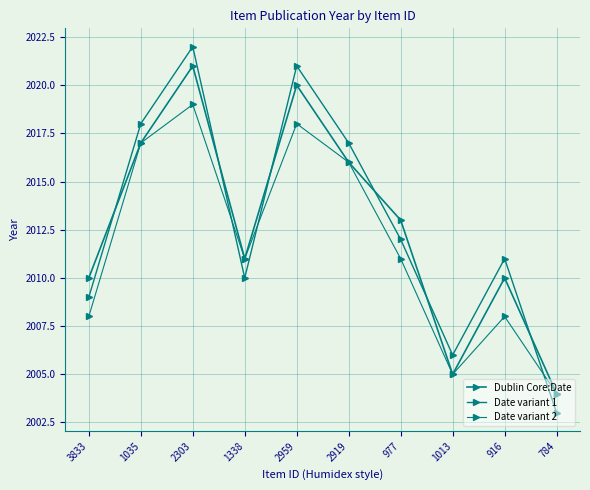

What is the minimum value for Date variant 2?

2004